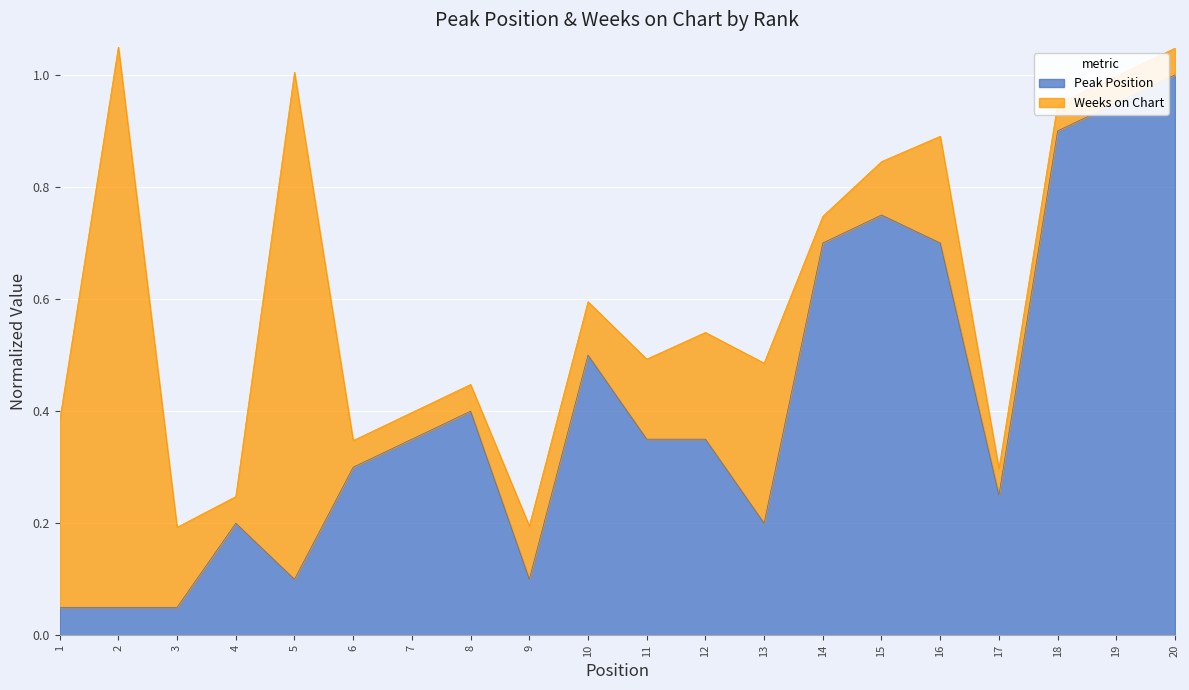

Where is the first local minimum?

5